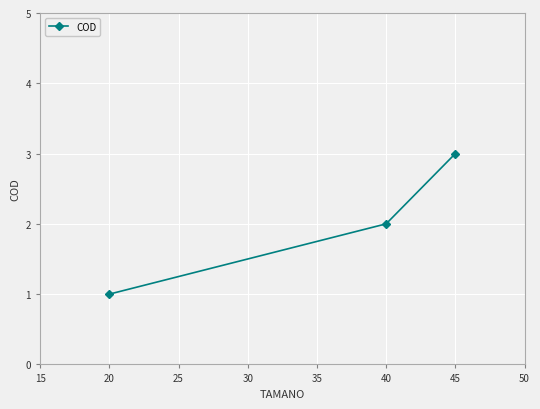

The value at 40 is 2. True or false?

True